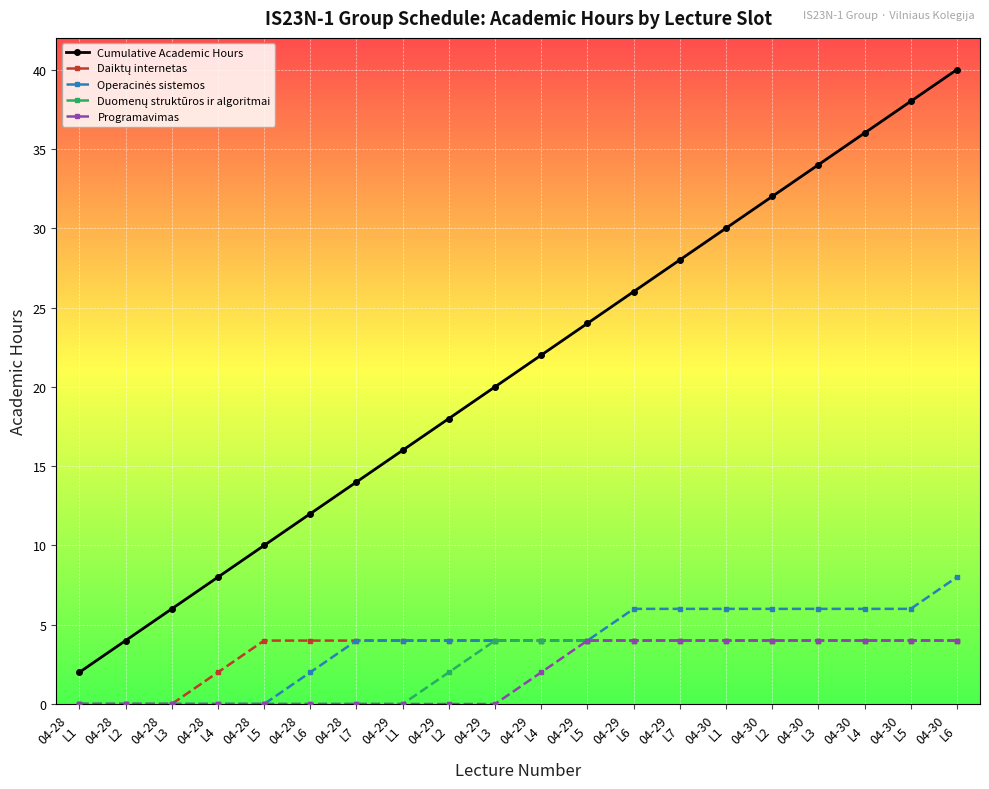

True or false: Programavimas and Cumulative Academic Hours intersect in this chart.

False